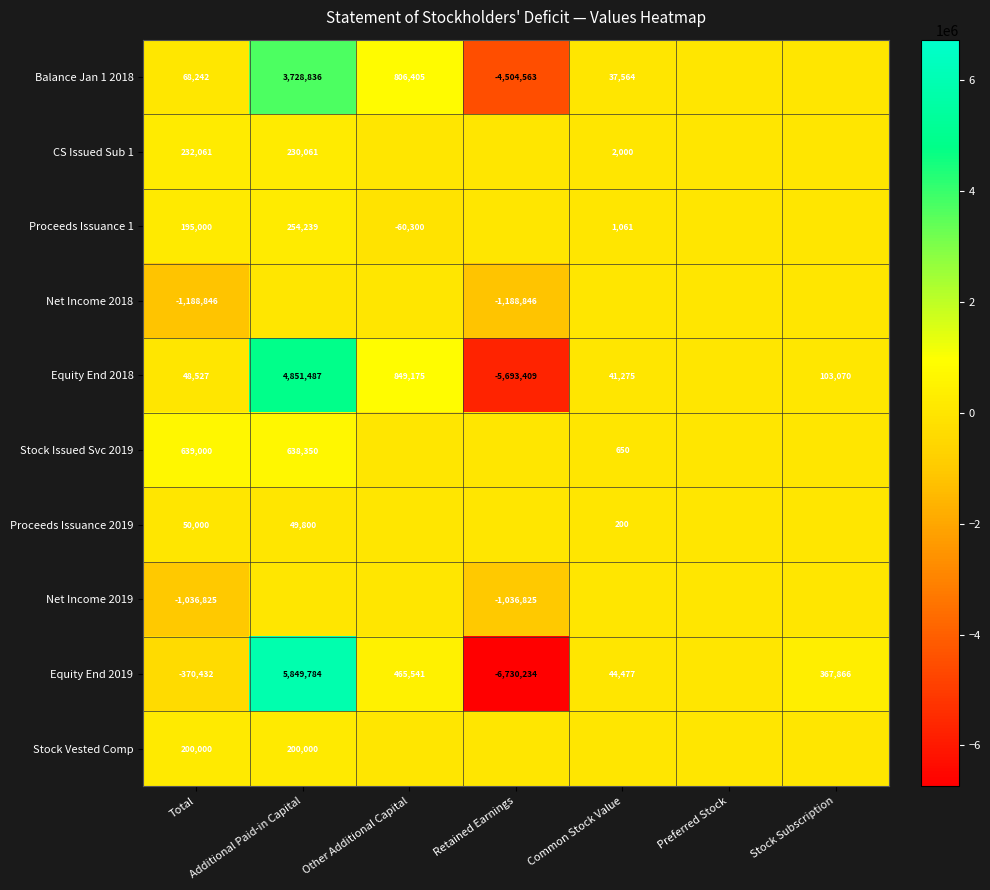

What is the spread (max minus min) of values at Total?

1827846